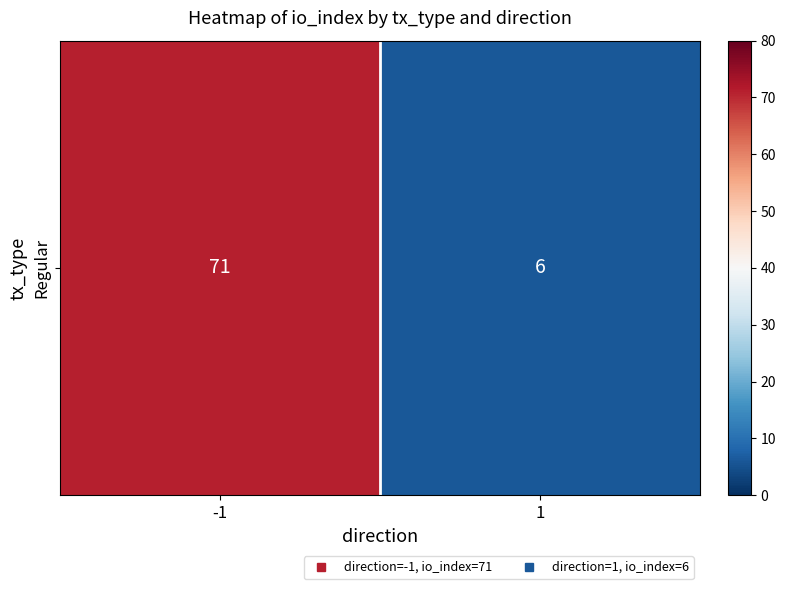

How many categories are shown in the chart?

2